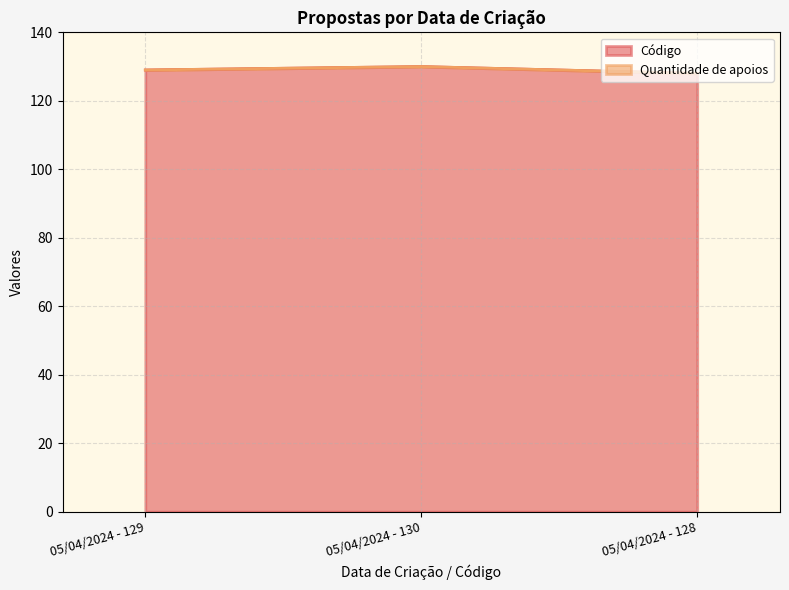

Count the number of values greater than 129.

1